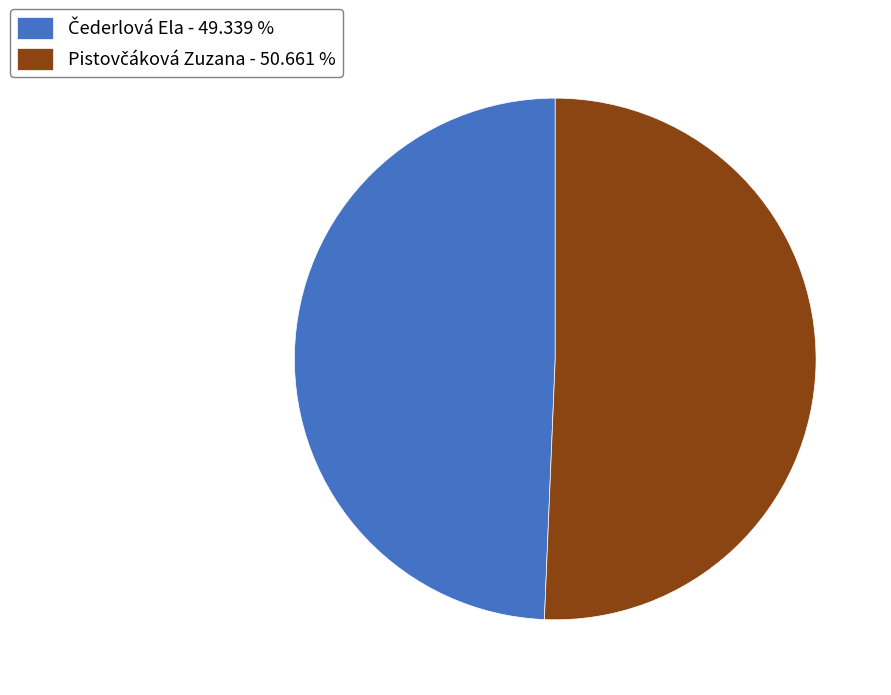

Does any single category account for the majority?

Yes